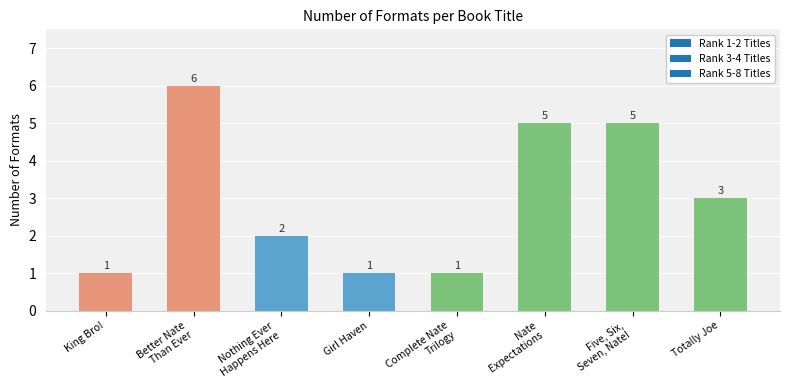

What is the difference between the second highest and minimum values?

4